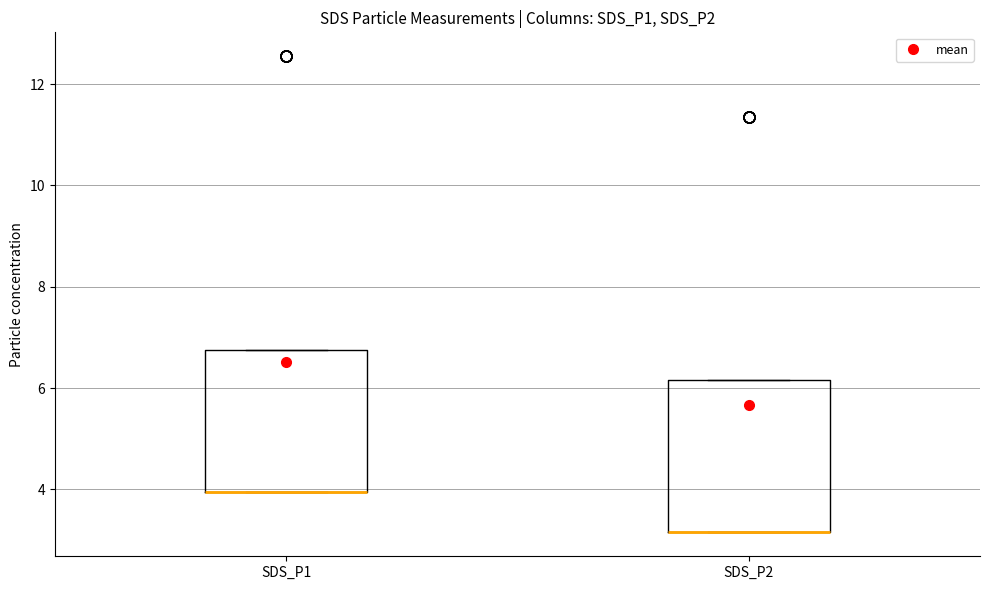

Reading left to right, transcribe this box plot: for each box, give where its median line is, the range the box spans, and where its two whiskers end, as read against the y-axis. The values are not printed on the chart, so give them approximately, as read against the axis.

SDS_P1: median 4.0 (drawn on the box's lower edge), box 4.0 to 6.8, whiskers 4.0 to 6.8
SDS_P2: median 3.2 (drawn on the box's lower edge), box 3.2 to 6.2, whiskers 3.2 to 6.2